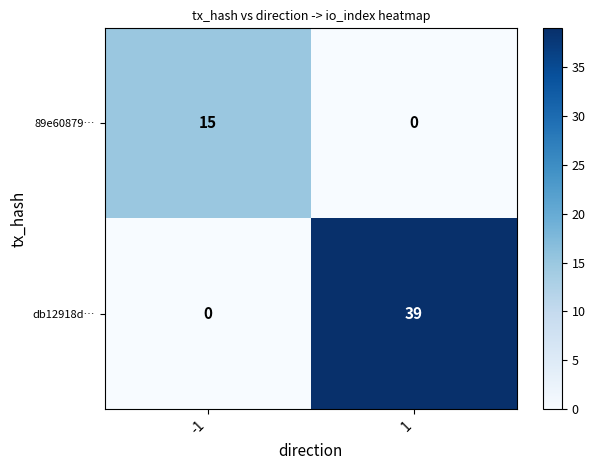

Is the value of 89e60879… at -1 greater than the value of db12918d… at 1?

No